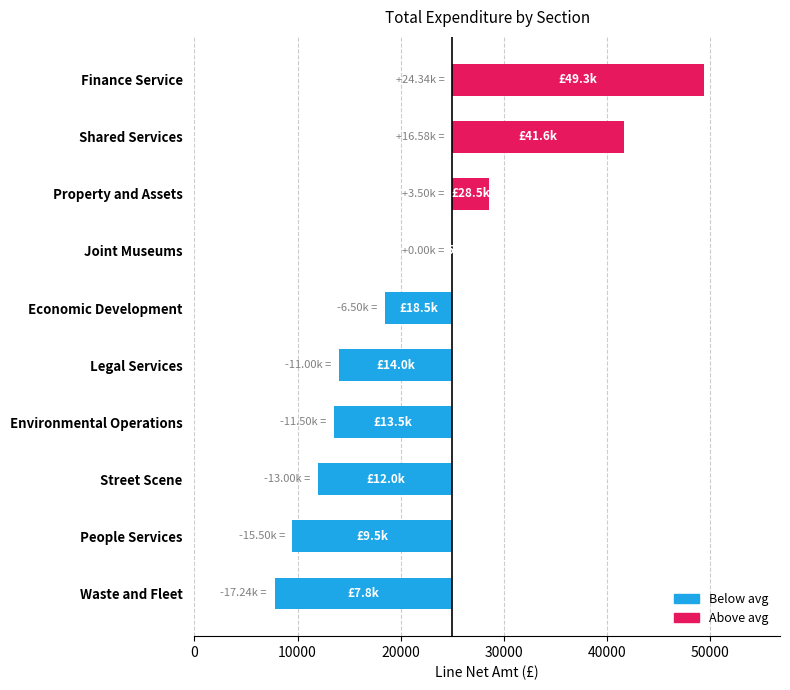

What is the sum of the values at Finance Service and Economic Development?

30844.9